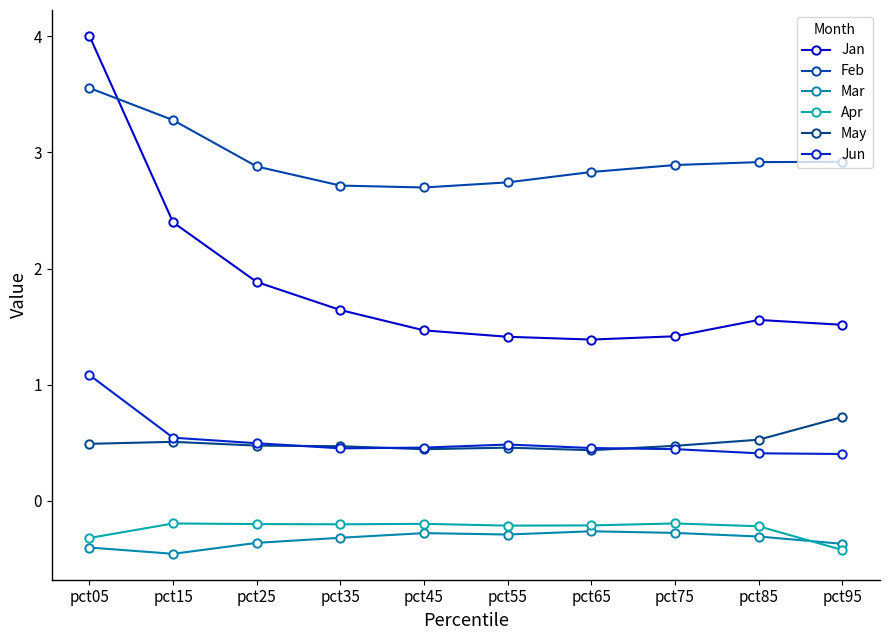

What is the average value of the Apr series?

-0.2